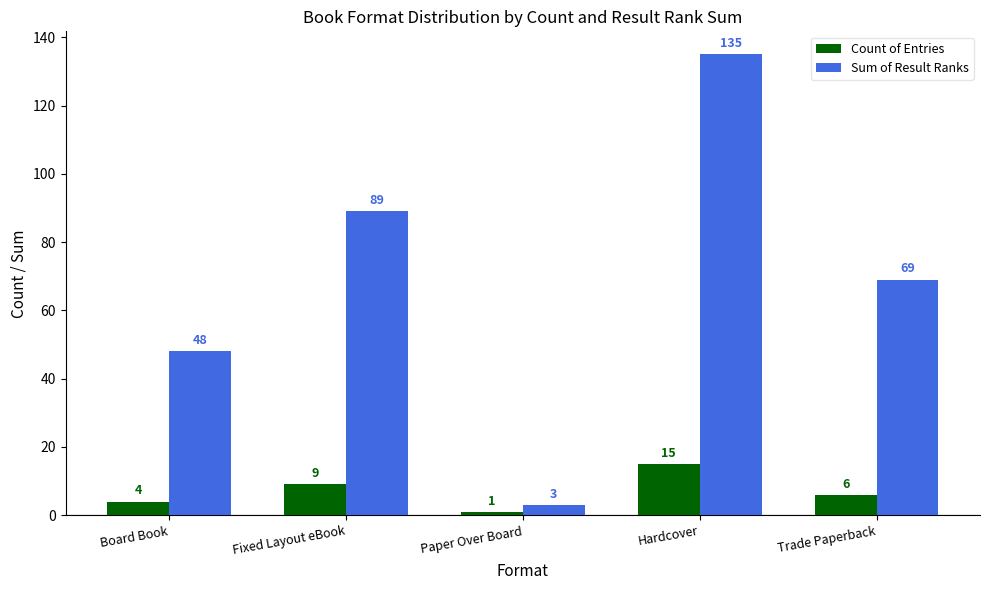

At which category does the chart reach its peak across all series?

Hardcover